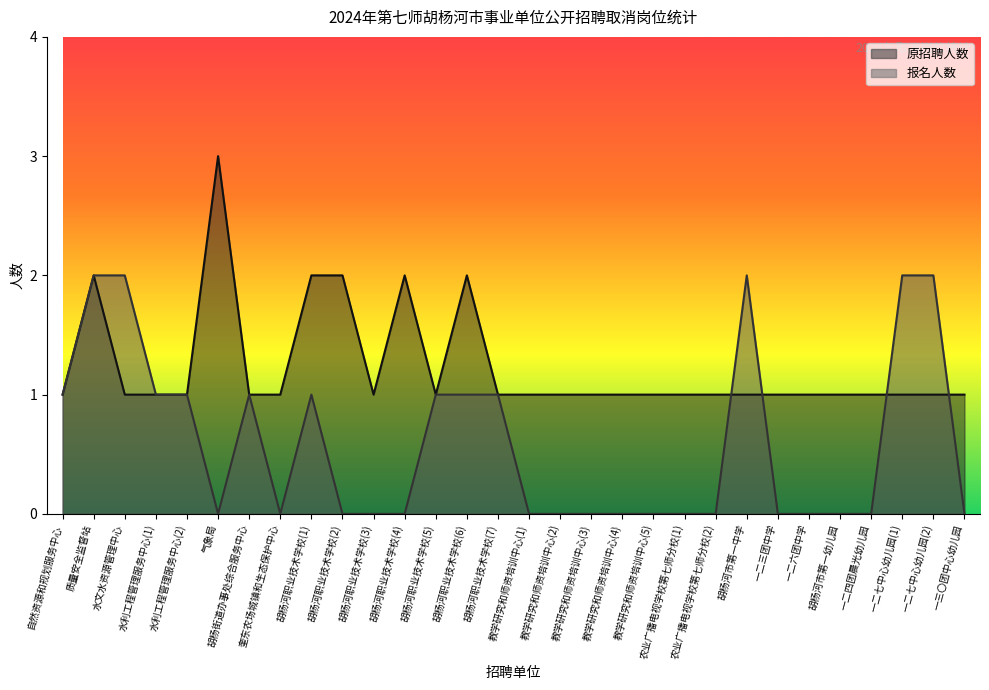

Reading left to right, what are all the values shown in this chart?

原招聘人数: 1	2	1	1	1	3	1	1	2	2	1	2	1	2	1	1	1	1	1	1	1	1	1	1	1	1	1	1	1	1
报名人数: 1	2	2	1	1	0	1	0	1	0	0	0	1	1	1	0	0	0	0	0	0	0	2	0	0	0	0	2	2	0